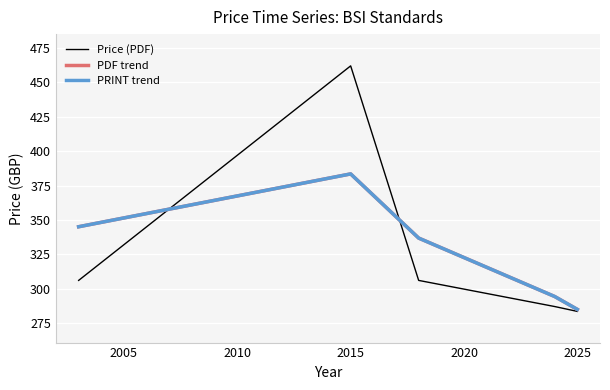

Does the chart display data point markers on the line(s)?

No